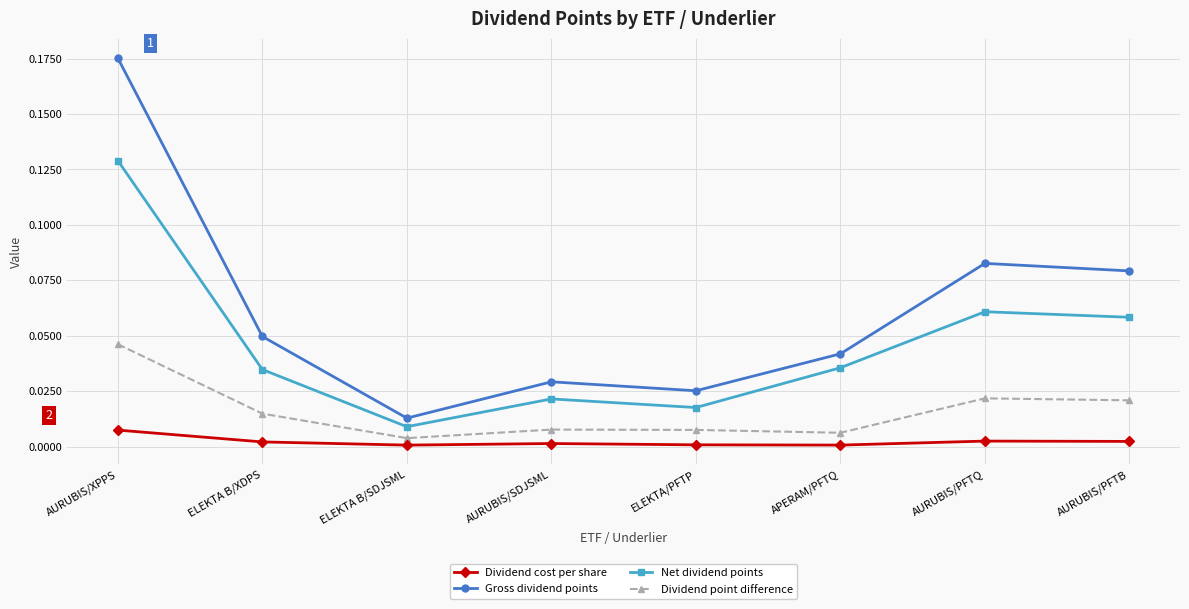

Is this an area chart (filled region under the line)?

No